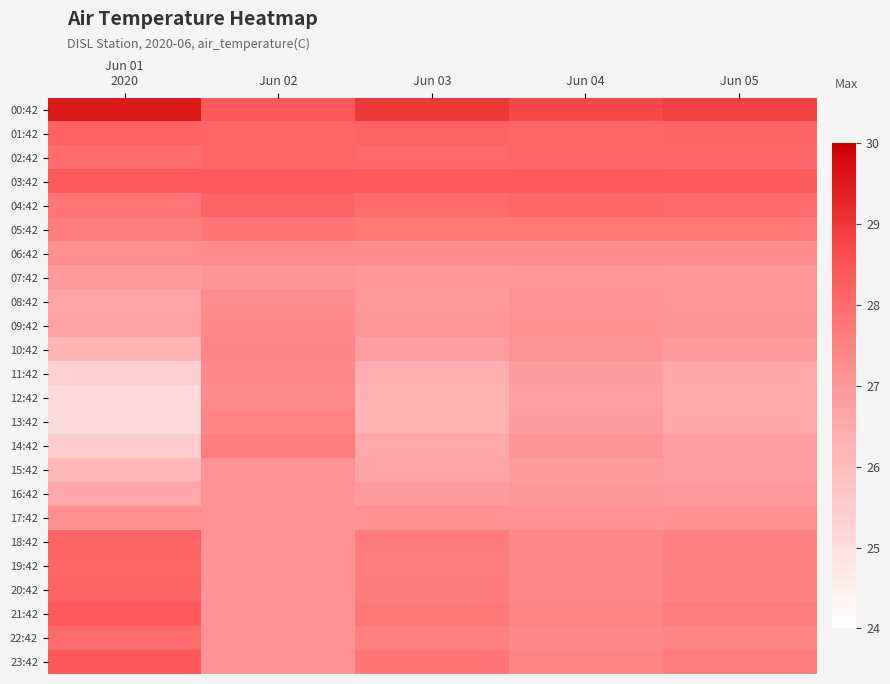

Reading right to left, transcribe all the data shown in this chart.

00:42: Jun 05=28.8	Jun 04=28.7	Jun 03=29.0	Jun 02=28.4	Jun 01
2020=29.6
01:42: Jun 05=28.1	Jun 04=28.1	Jun 03=28.1	Jun 02=28.1	Jun 01
2020=28.2
02:42: Jun 05=28.0	Jun 04=28.1	Jun 03=28.0	Jun 02=28.1	Jun 01
2020=27.9
03:42: Jun 05=28.3	Jun 04=28.3	Jun 03=28.3	Jun 02=28.3	Jun 01
2020=28.4
04:42: Jun 05=28.0	Jun 04=28.1	Jun 03=28.0	Jun 02=28.2	Jun 01
2020=27.8
05:42: Jun 05=27.7	Jun 04=27.8	Jun 03=27.7	Jun 02=27.8	Jun 01
2020=27.6
06:42: Jun 05=27.2	Jun 04=27.3	Jun 03=27.2	Jun 02=27.3	Jun 01
2020=27.2
07:42: Jun 05=27.0	Jun 04=27.0	Jun 03=27.0	Jun 02=27.1	Jun 01
2020=26.9
08:42: Jun 05=27.0	Jun 04=27.1	Jun 03=27.0	Jun 02=27.3	Jun 01
2020=26.7
09:42: Jun 05=27.1	Jun 04=27.2	Jun 03=27.0	Jun 02=27.3	Jun 01
2020=26.7
10:42: Jun 05=26.9	Jun 04=27.1	Jun 03=26.8	Jun 02=27.4	Jun 01
2020=26.2
11:42: Jun 05=26.6	Jun 04=26.8	Jun 03=26.4	Jun 02=27.3	Jun 01
2020=25.4
12:42: Jun 05=26.5	Jun 04=26.8	Jun 03=26.2	Jun 02=27.3	Jun 01
2020=25.1
13:42: Jun 05=26.5	Jun 04=26.8	Jun 03=26.2	Jun 02=27.4	Jun 01
2020=25.0
14:42: Jun 05=26.8	Jun 04=27.1	Jun 03=26.5	Jun 02=27.6	Jun 01
2020=25.5
15:42: Jun 05=26.8	Jun 04=26.9	Jun 03=26.6	Jun 02=27.1	Jun 01
2020=26.1
16:42: Jun 05=26.9	Jun 04=27.0	Jun 03=26.9	Jun 02=27.1	Jun 01
2020=26.6
17:42: Jun 05=27.2	Jun 04=27.2	Jun 03=27.2	Jun 02=27.1	Jun 01
2020=27.2
18:42: Jun 05=27.5	Jun 04=27.4	Jun 03=27.7	Jun 02=27.1	Jun 01
2020=28.2
19:42: Jun 05=27.5	Jun 04=27.4	Jun 03=27.6	Jun 02=27.1	Jun 01
2020=28.1
20:42: Jun 05=27.5	Jun 04=27.4	Jun 03=27.6	Jun 02=27.1	Jun 01
2020=28.2
21:42: Jun 05=27.6	Jun 04=27.5	Jun 03=27.8	Jun 02=27.1	Jun 01
2020=28.4
22:42: Jun 05=27.5	Jun 04=27.4	Jun 03=27.6	Jun 02=27.1	Jun 01
2020=28.0
23:42: Jun 05=27.6	Jun 04=27.5	Jun 03=27.8	Jun 02=27.1	Jun 01
2020=28.4